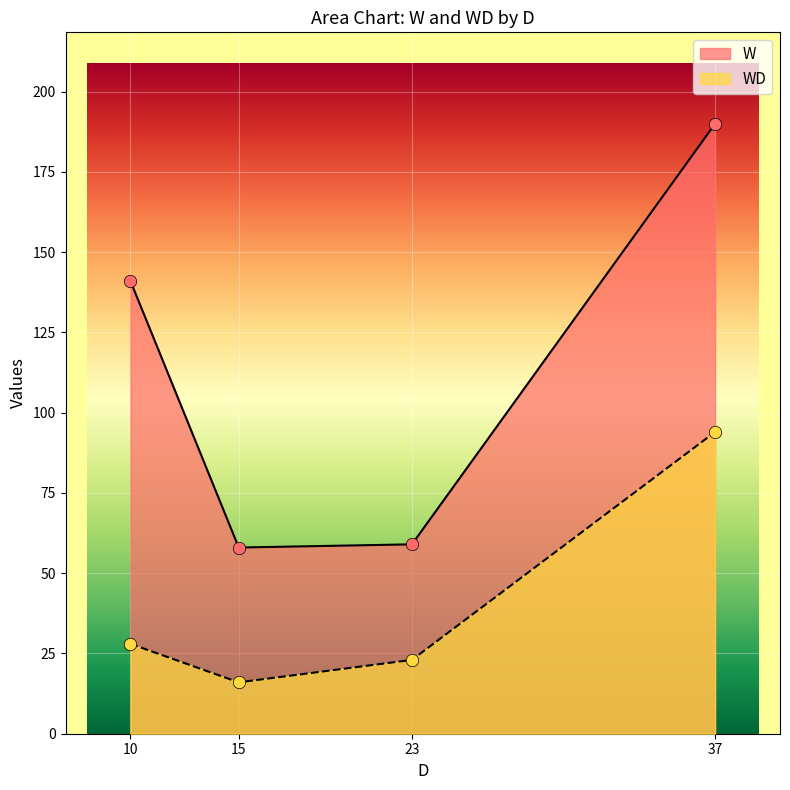

Which series contains the highest Y value?

W